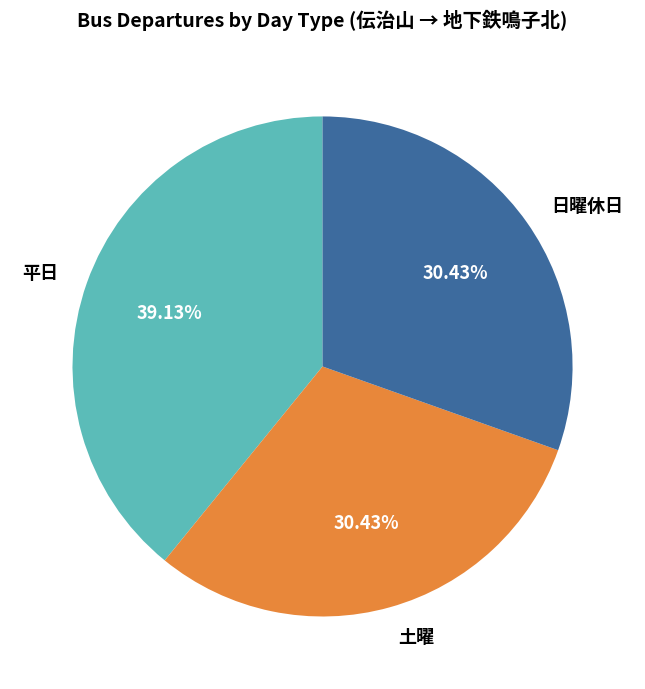

Count the number of slices in the pie.

3